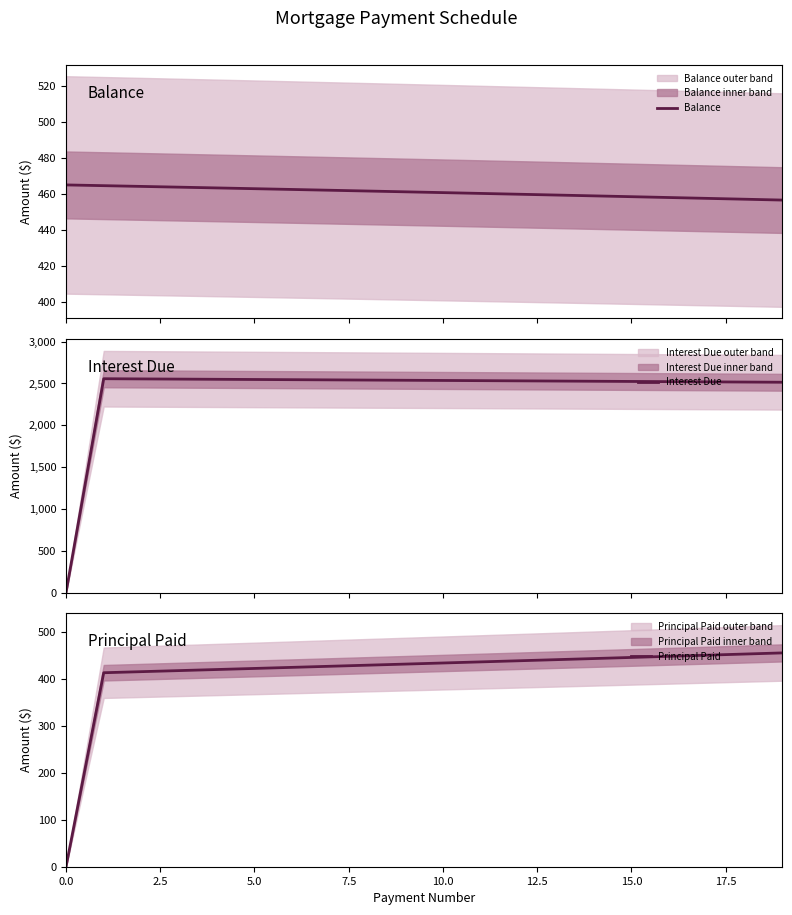

What are all the series names shown in the legend?

Balance, Interest Due, Principal Paid